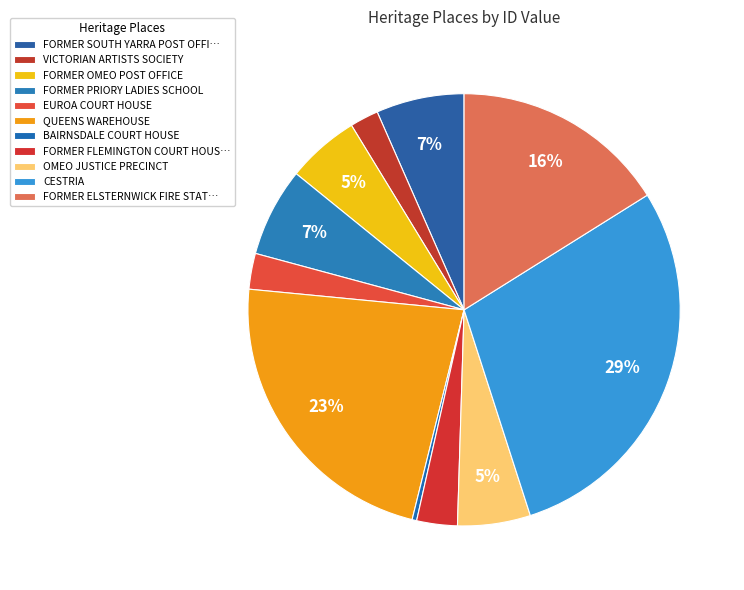

How many segments does this pie chart have?

11